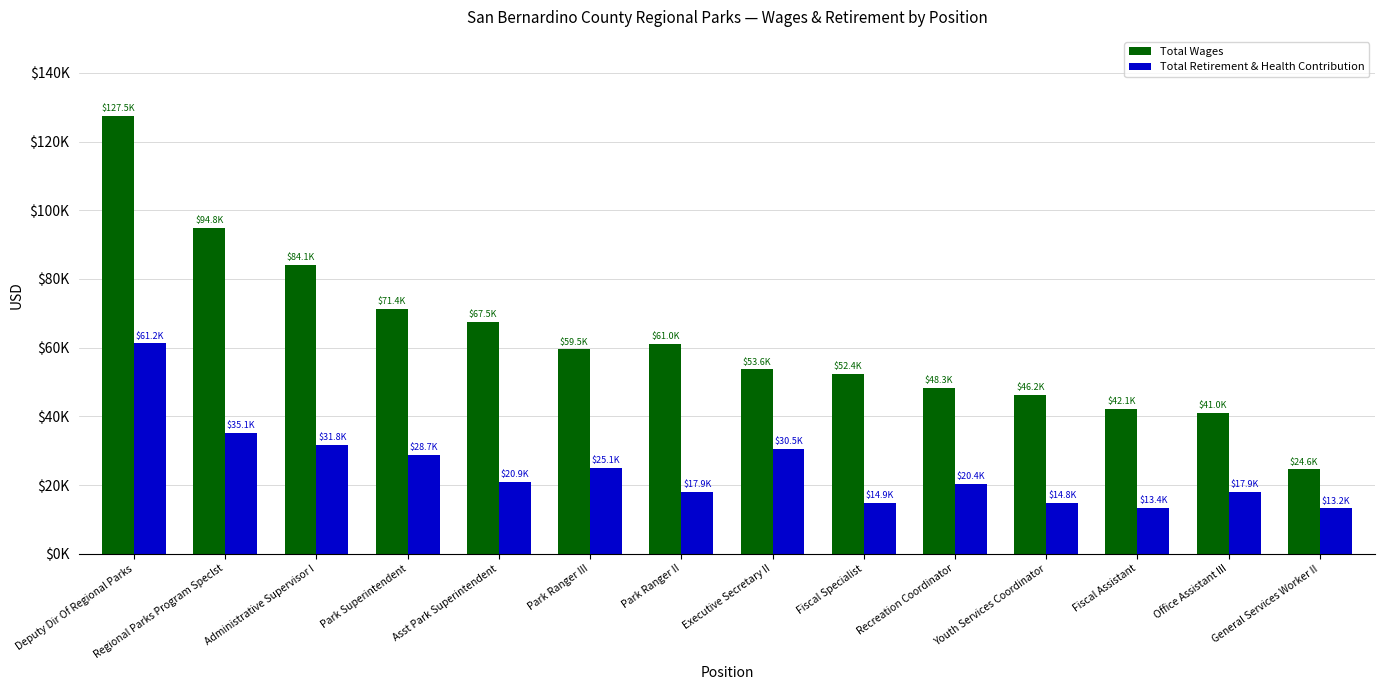

What is the label of the 3rd bar from the left?

Administrative Supervisor I